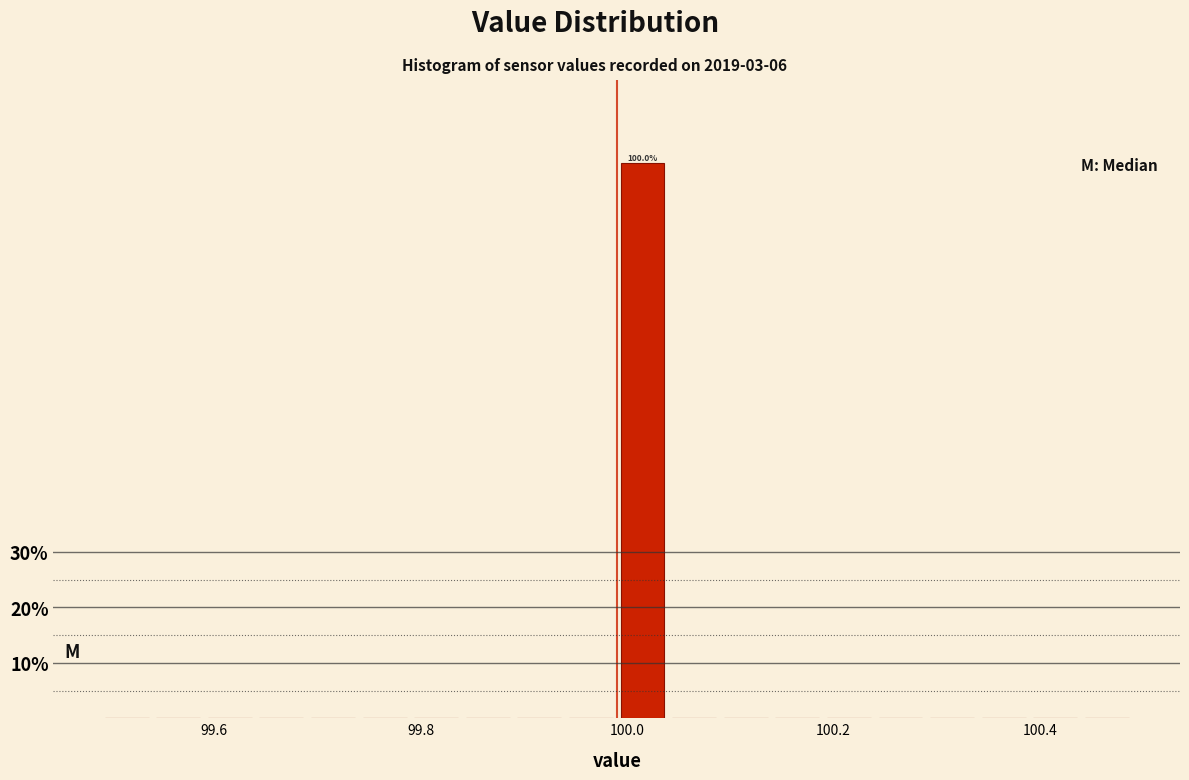

Read against the x-axis, roughly where is the centre of the tallest bar?

100.02